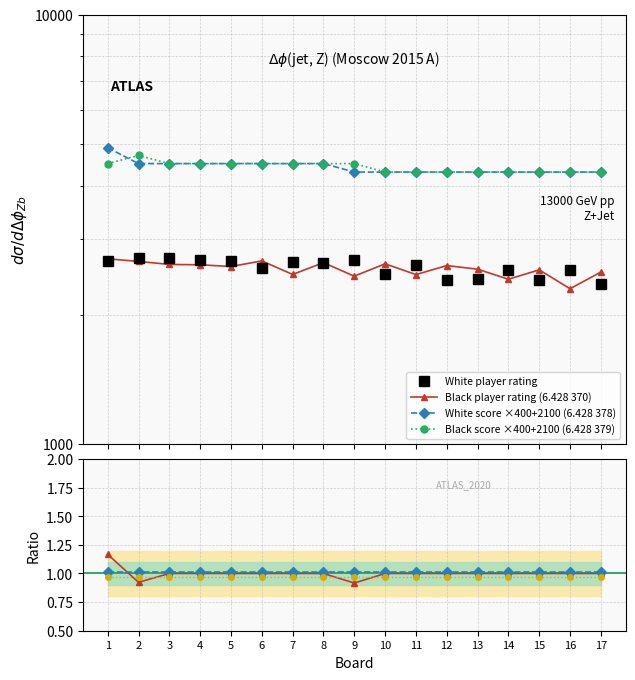

What is the sum of the Black score ×400+2100 (6.428 379) values at 7 and 15?

8800.0